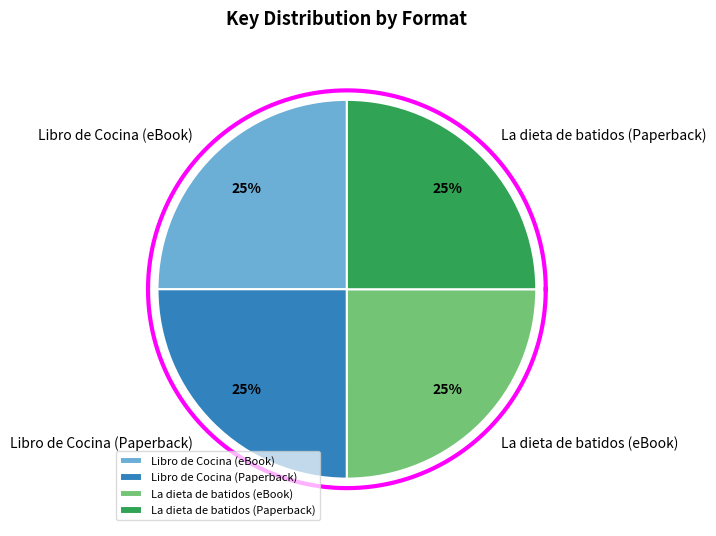

How many slices are in this pie chart?

4